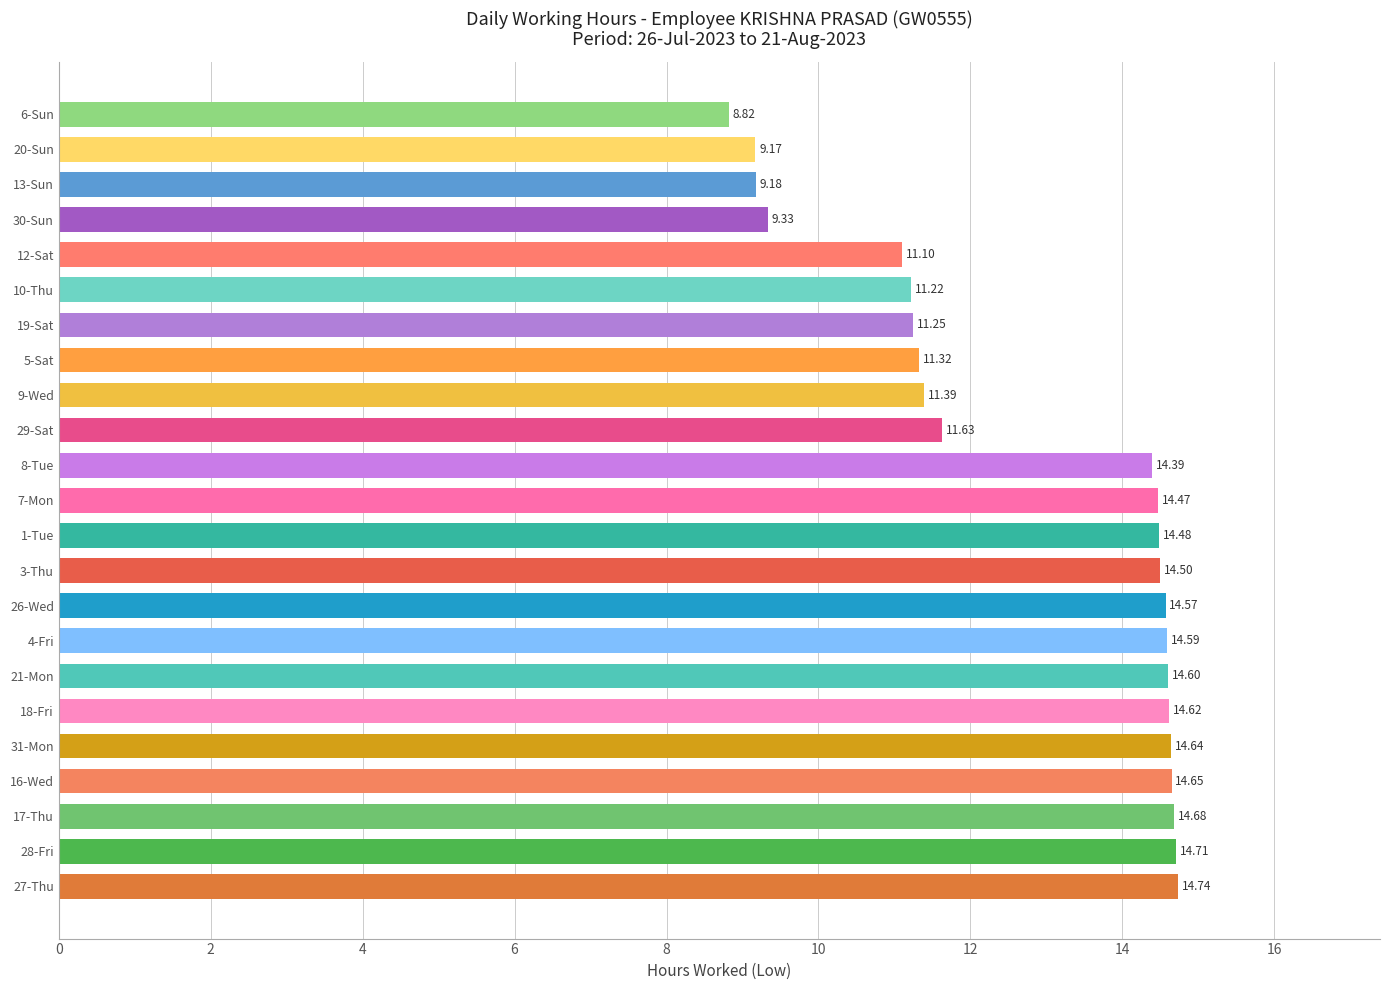

What is the greatest value displayed?

14.7